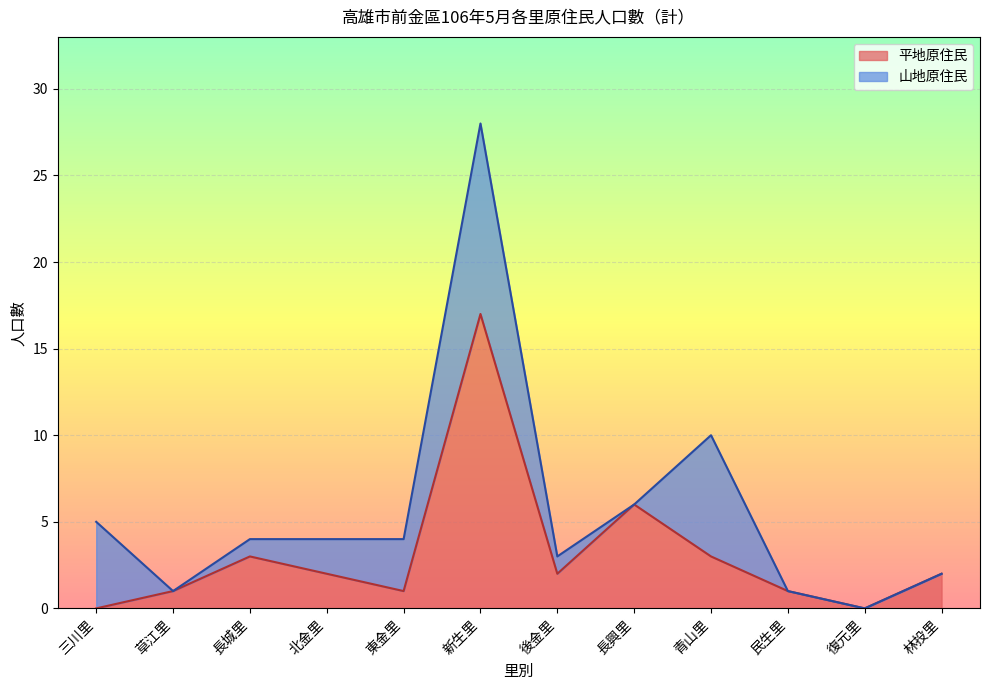

True or false: there are more than 0 points higher than both neighbors.

True